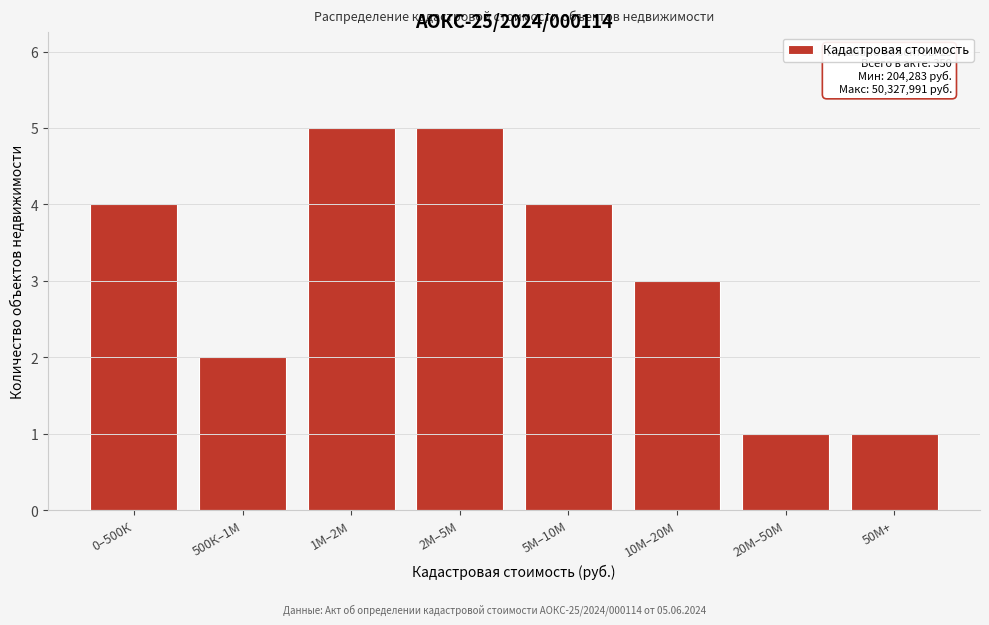

Reading left to right, what are all the values shown in this chart?

4	2	5	5	4	3	1	1